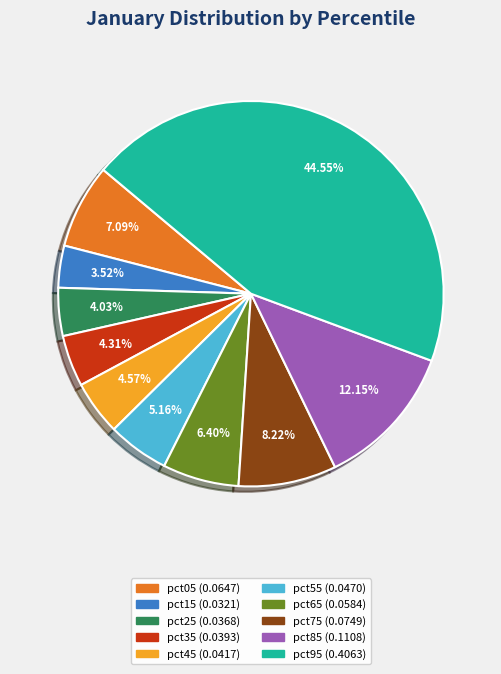

Which category has the smallest portion of the pie?

pct15